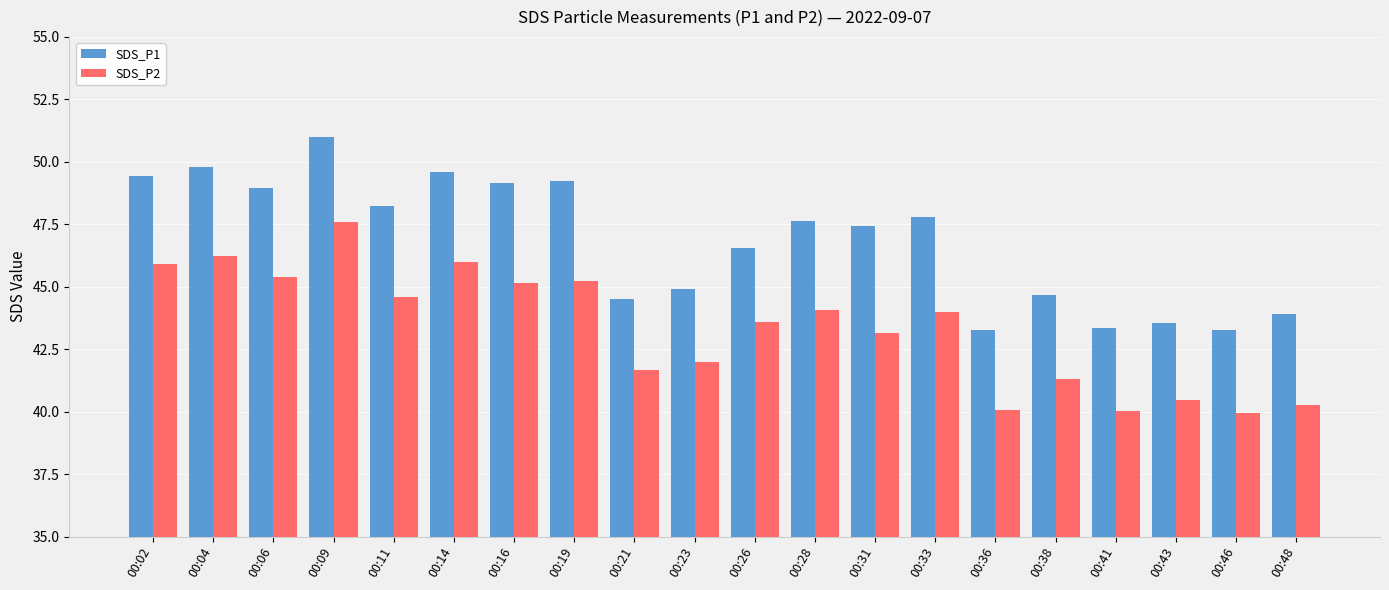

What is the spread (max minus min) of values at 00:06?

3.6